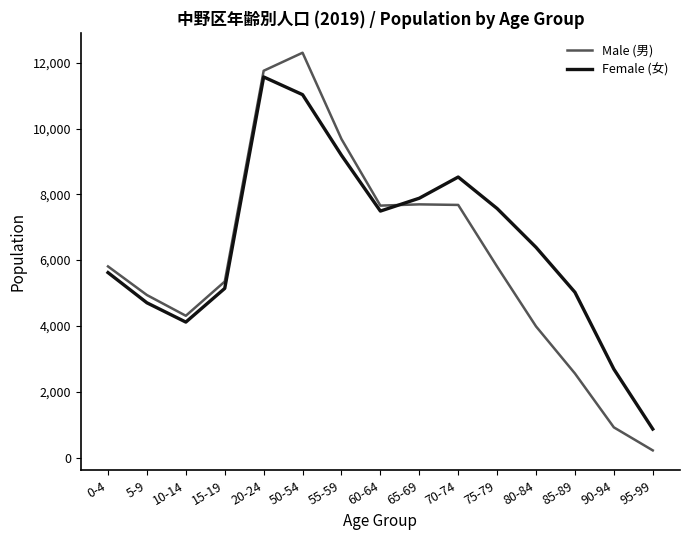

Which series has the largest total across all categories?

Female (女)